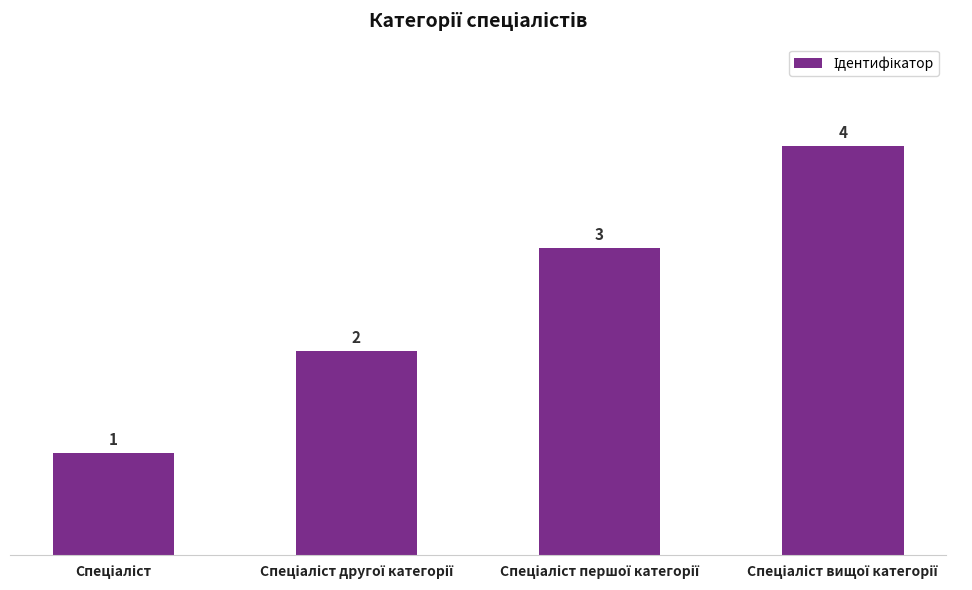

What is the value of the 4th bar from the left?

4